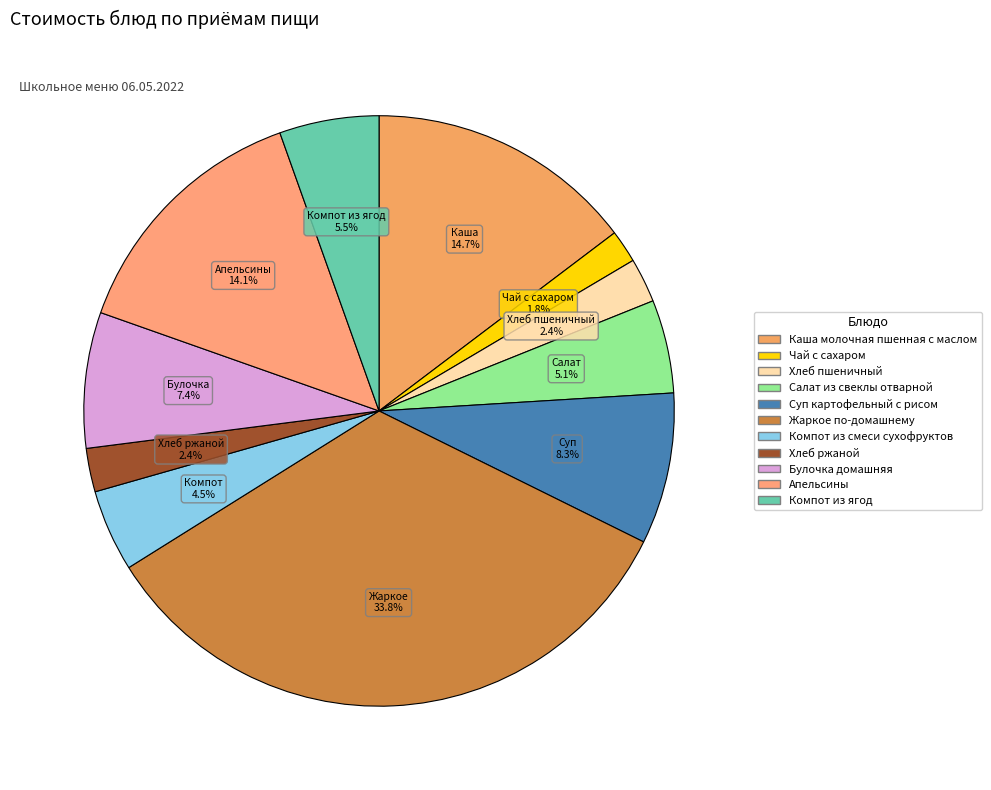

How many segments does this pie chart have?

11